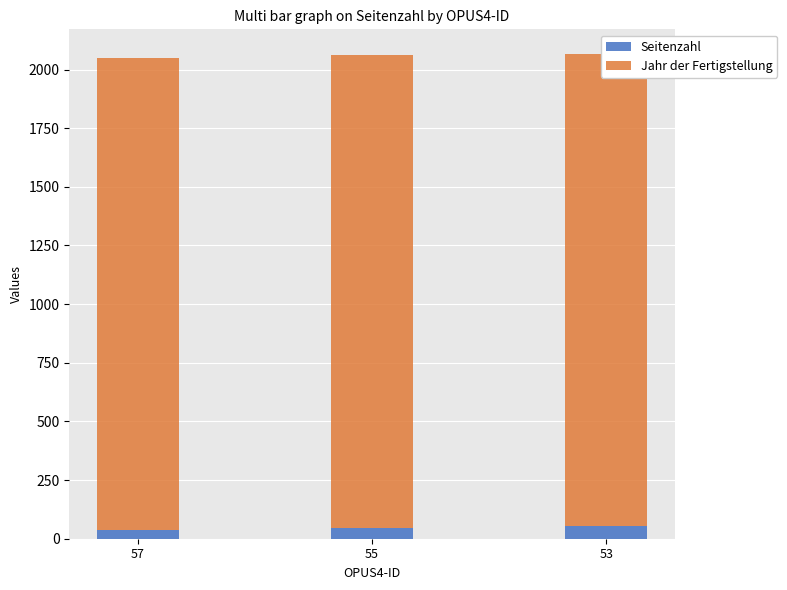

Which has a higher value, 57 or 55?

55